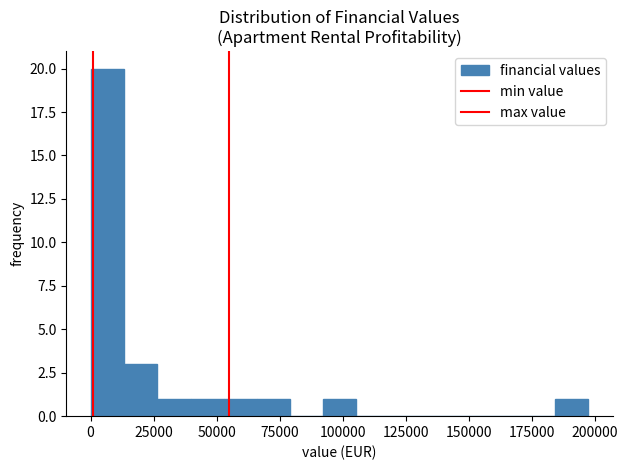

Around what value on the x-axis is the tallest bar? Give the approximate position of its centre, as read against the axis.

5000